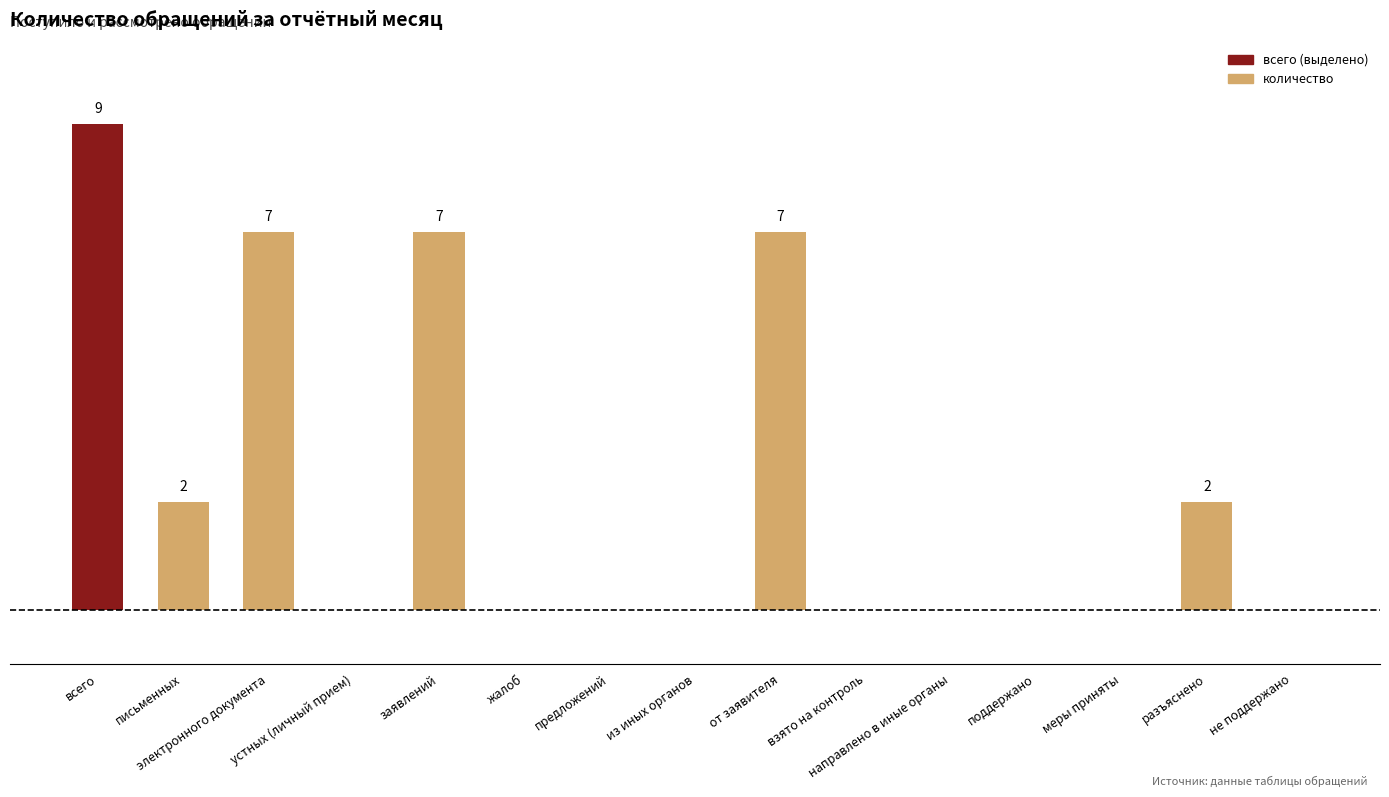

Which category has the highest value across all series?

всего